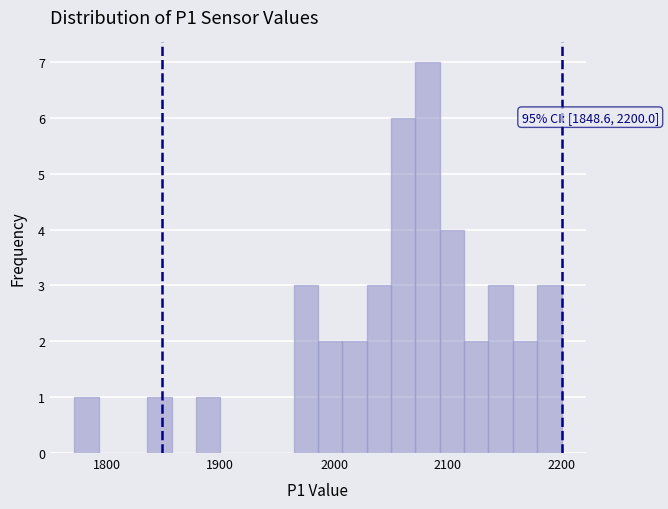

Around what value on the x-axis is the tallest bar? Give the approximate position of its centre, as read against the axis.

2080